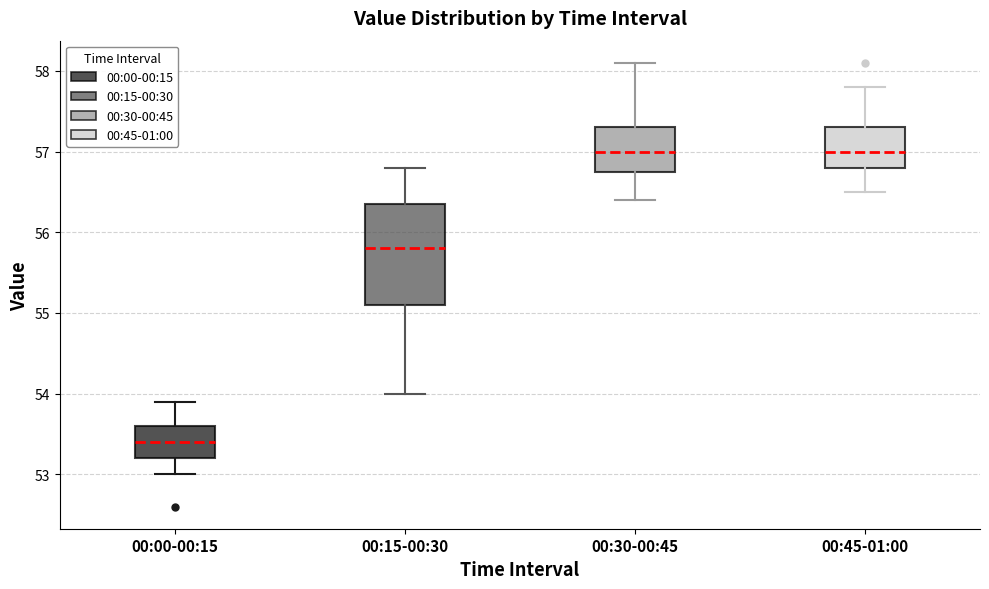

Reading left to right, transcribe this box plot: for each box, give where its median line is, the range the box spans, and where its two whiskers end, as read against the y-axis. The values are not printed on the chart, so give them approximately, as read against the axis.

00:00-00:15: median 53.4, box 53.2 to 53.6, whiskers 53.0 to 53.9
00:15-00:30: median 55.8, box 55.1 to 56.4, whiskers 54.0 to 56.8
00:30-00:45: median 57.0, box 56.8 to 57.3, whiskers 56.4 to 58.1
00:45-01:00: median 57.0, box 56.8 to 57.3, whiskers 56.5 to 57.8